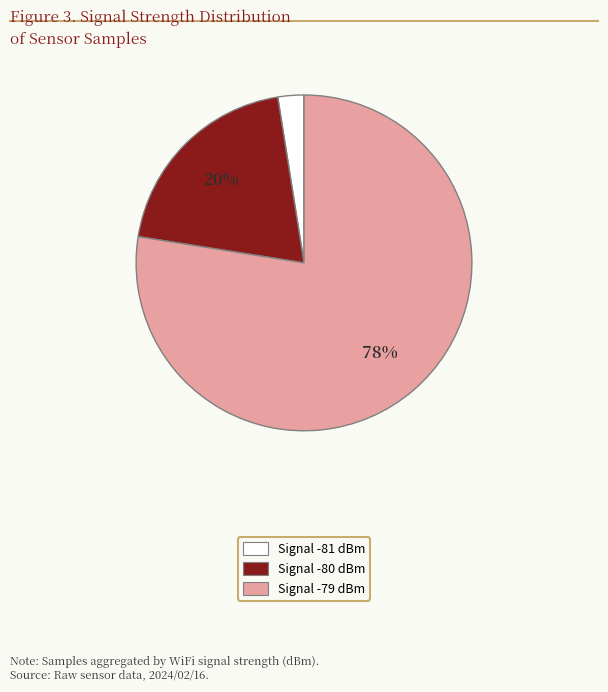

What is the ratio of the value at Signal -80 dBm to the value at Signal -79 dBm?

0.3